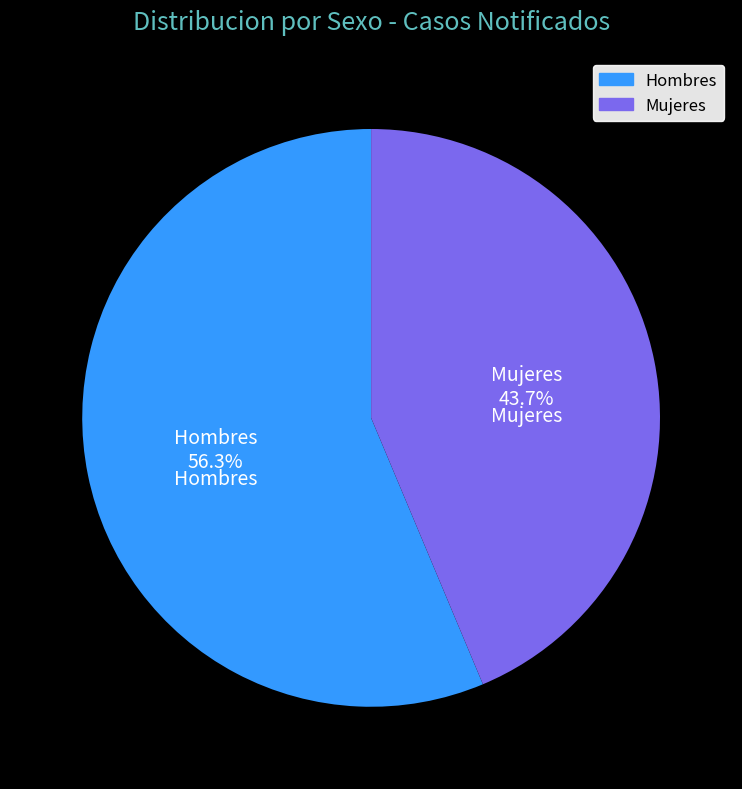

Which slice is the smallest?

Mujeres